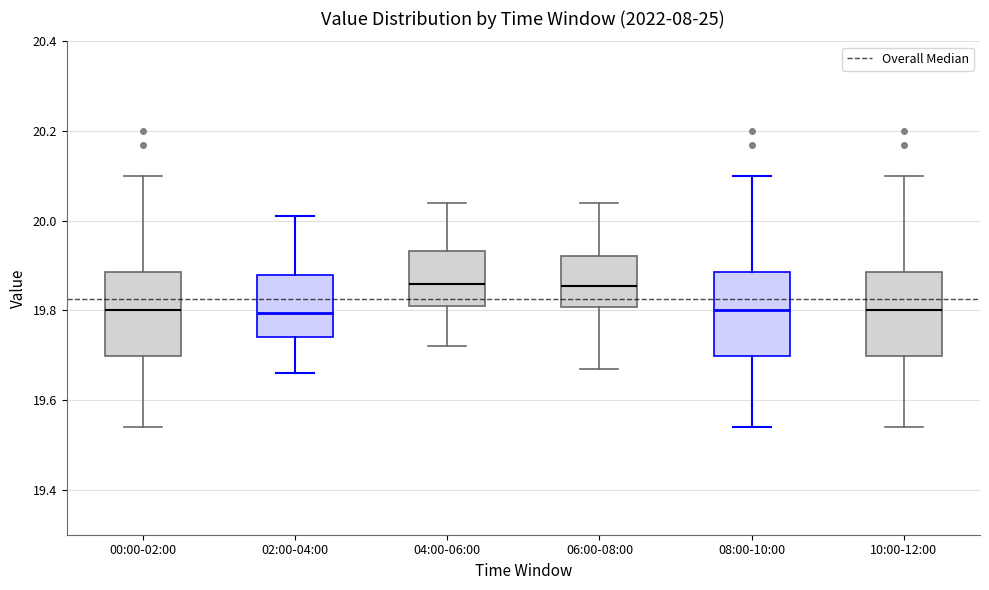

Where does the upper whisker of the box for 06:00-08:00 end on the y-axis? The values are not printed on the chart, so give them approximately, as read against the axis.

20.04